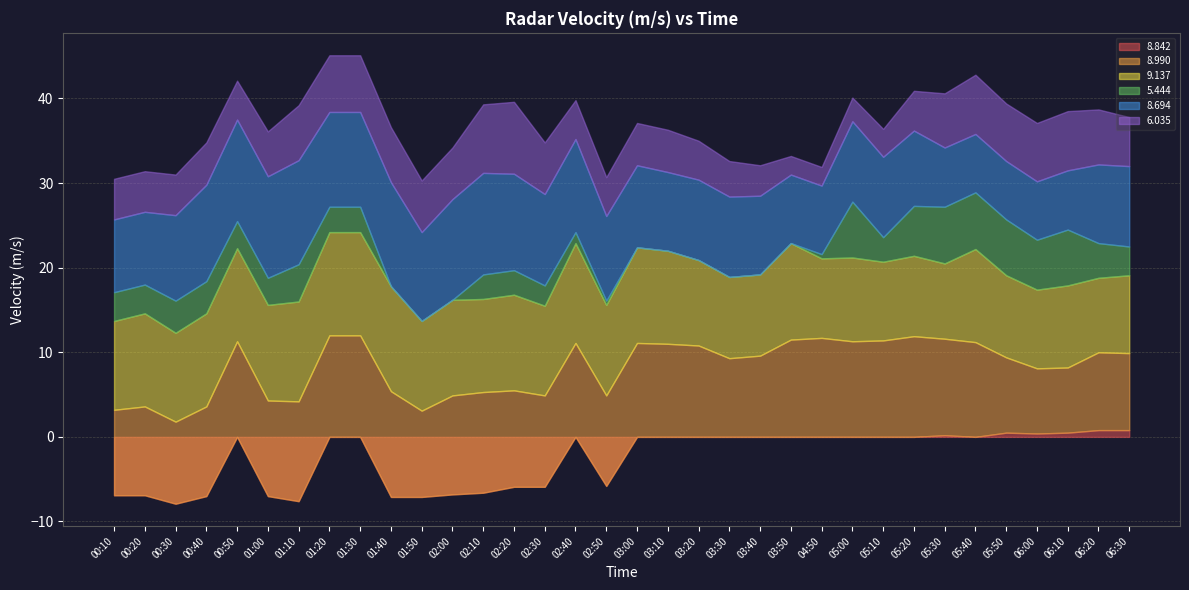

What is the sum of the   8.694 values at 01:30 and 00:10?

19.8